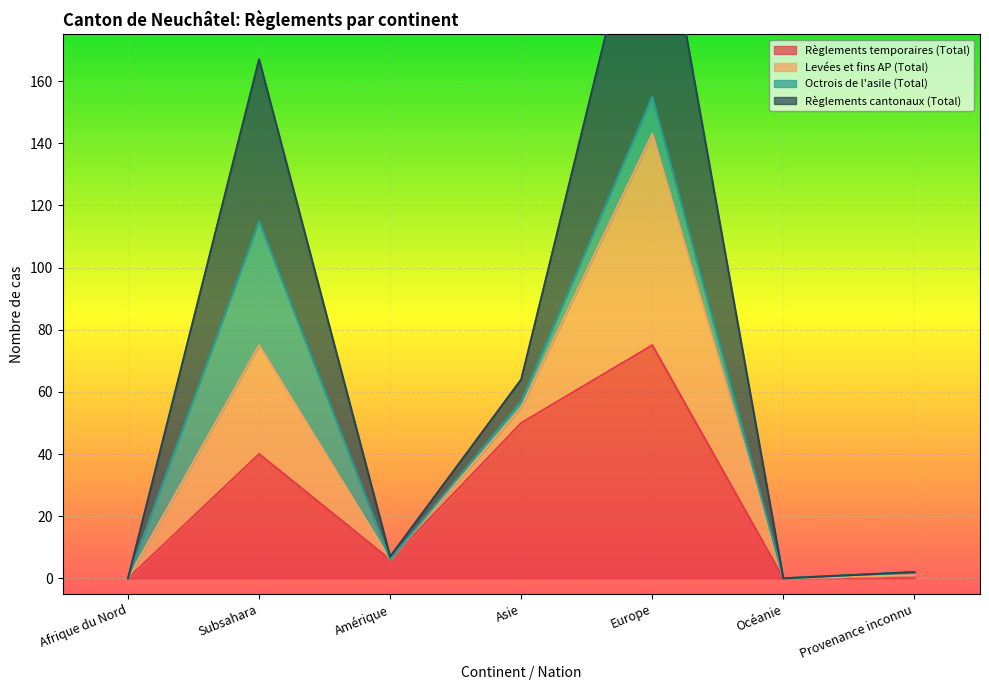

Between Afrique du Nord and Océanie, which is larger?

Afrique du Nord